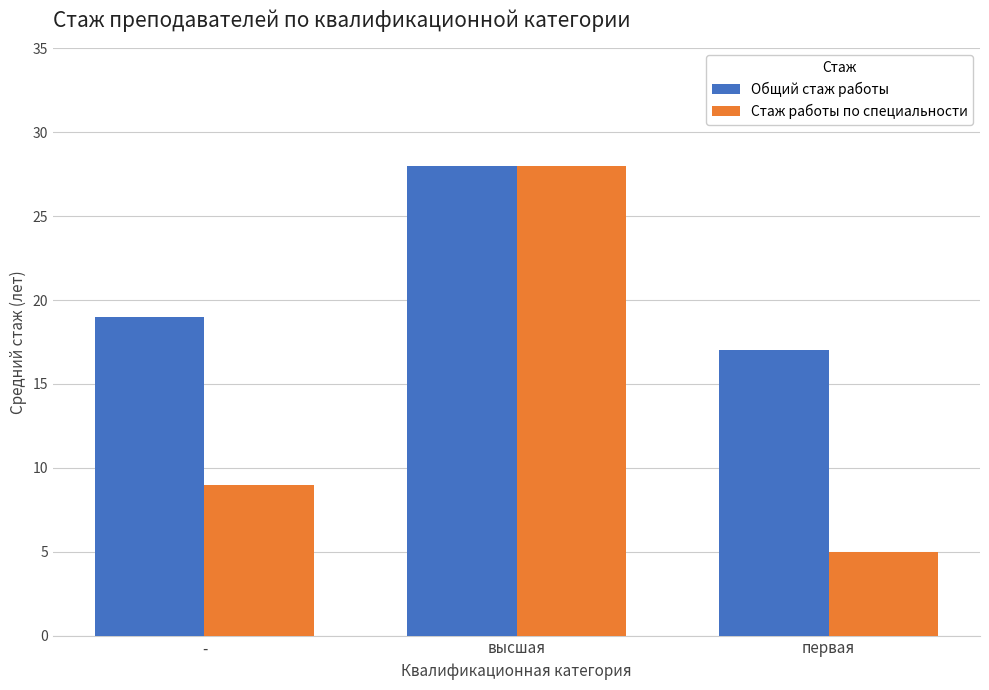

The value of Стаж работы по специальности at высшая is 28. True or false?

True